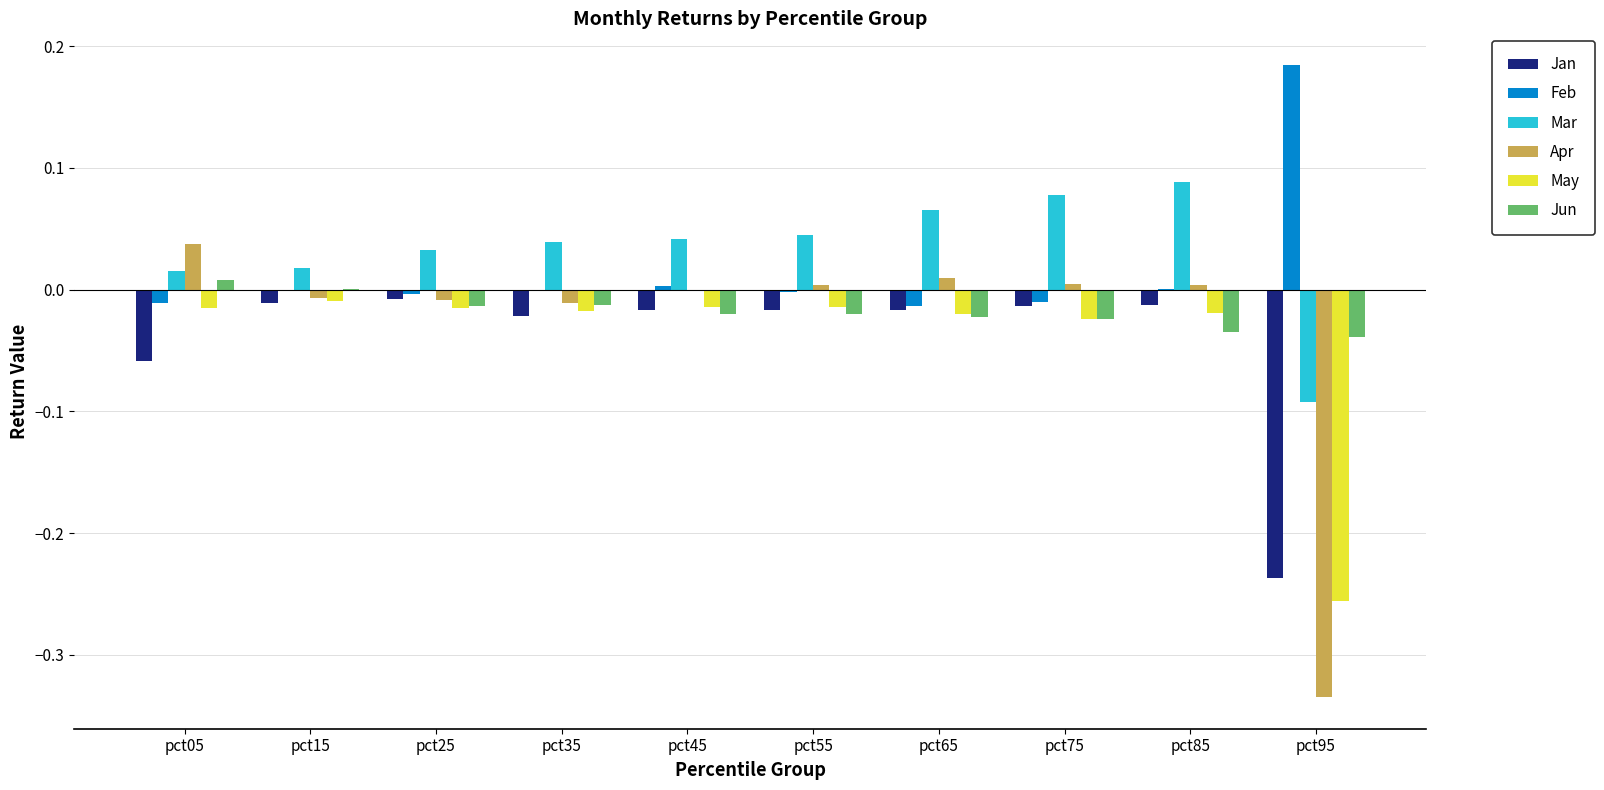

The Apr series shows -0.0 at pct35. True or false?

True